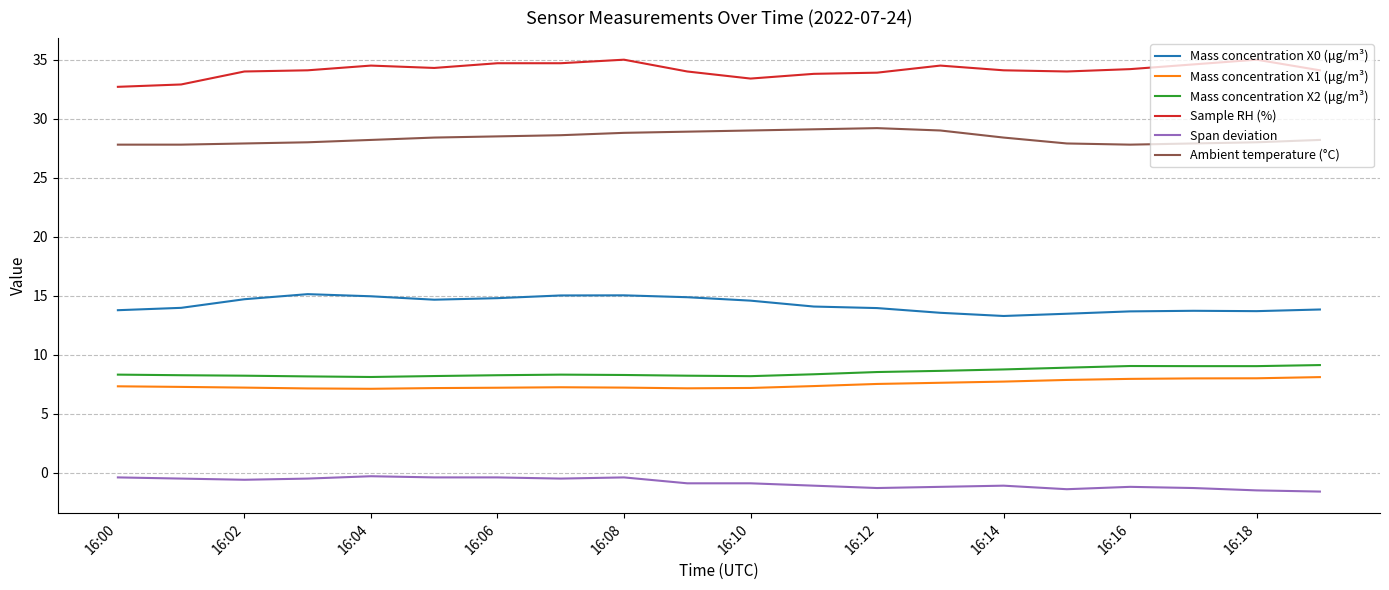

Which series has the largest total across all categories?

Sample RH (%)